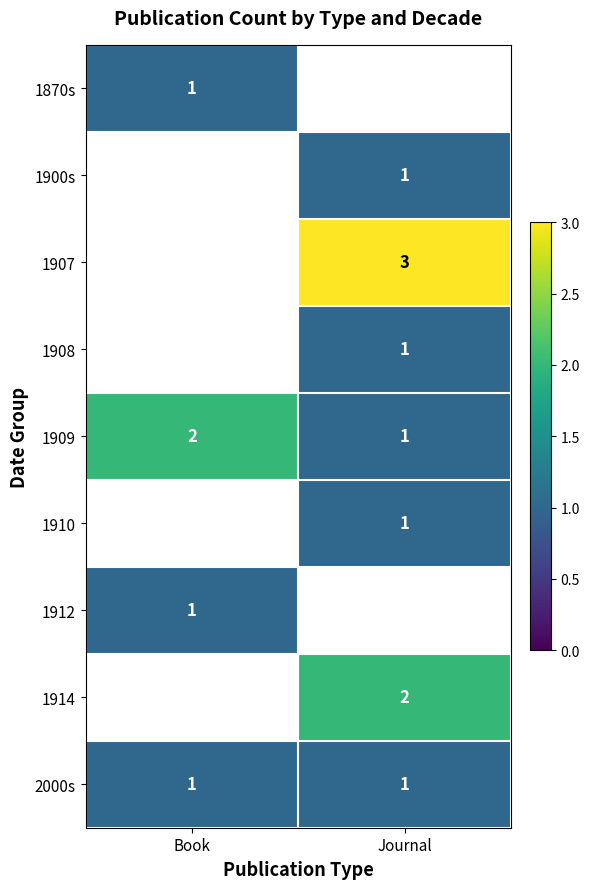

Which series has the largest range (max minus min)?

1909